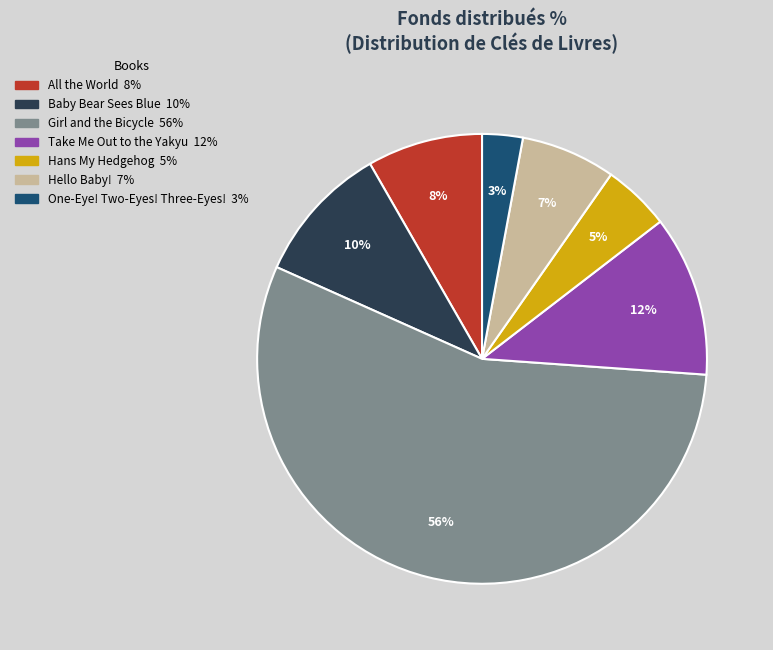

Combined, do Baby Bear Sees Blue and One-Eye! Two-Eyes! Three-Eyes! account for over 50%?

No